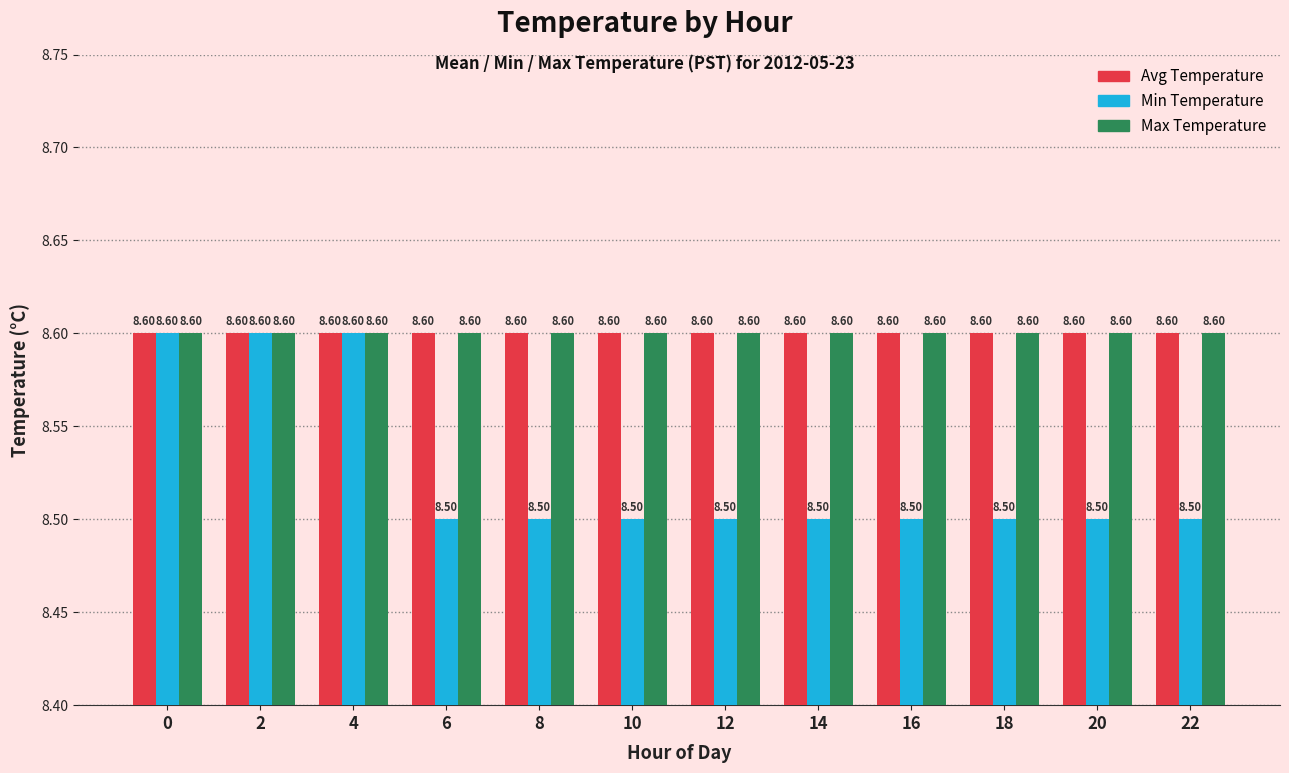

Is it true that Min Temperature equals 4.0 at 14?

False